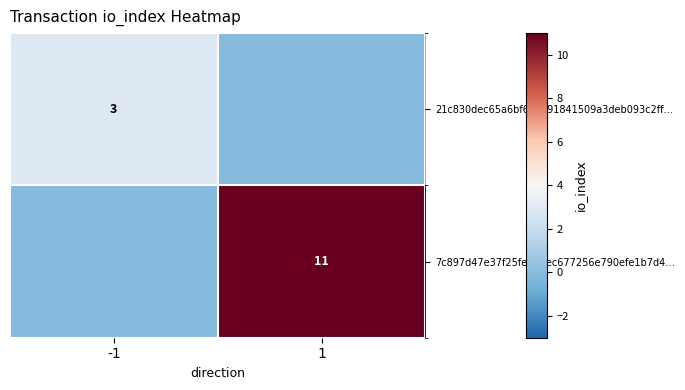

True or false: 7c897d47e37f25fe215ec677256e790efe1b7d4… has a value of 7 at 1.

False